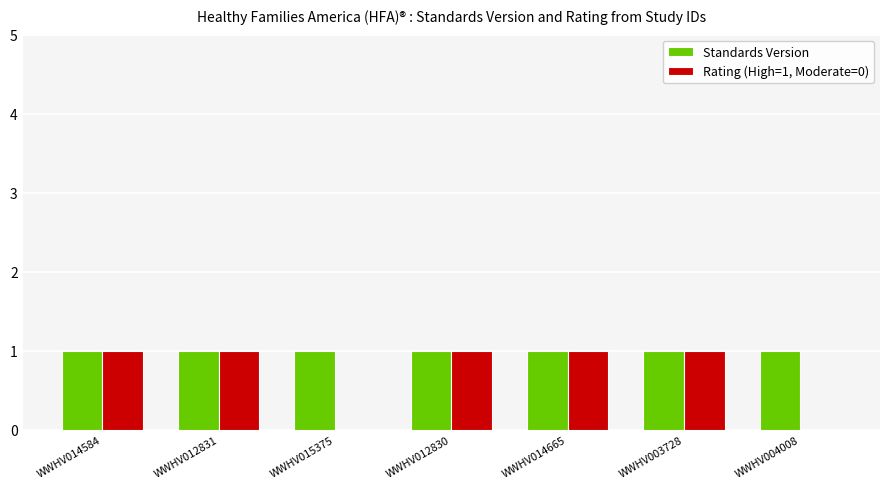

Are the bars horizontal?

No